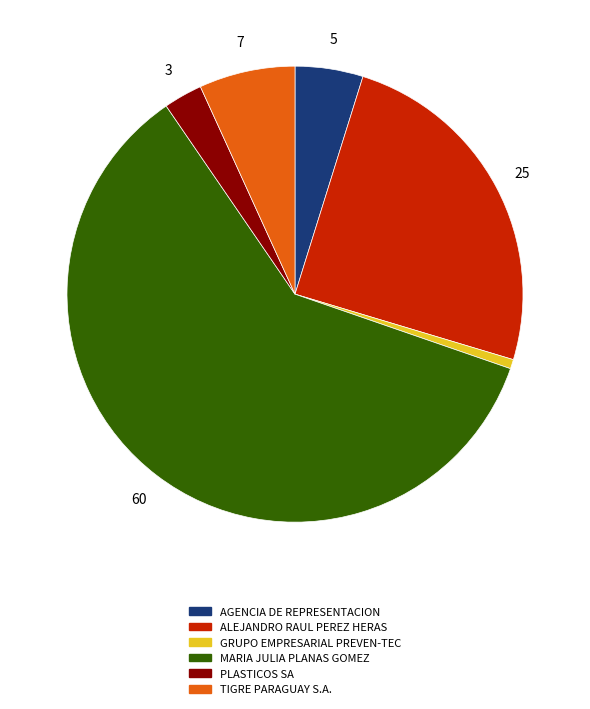

The GRUPO EMPRESARIAL PREVEN-TEC slice represents 11% of the pie. True or false?

False